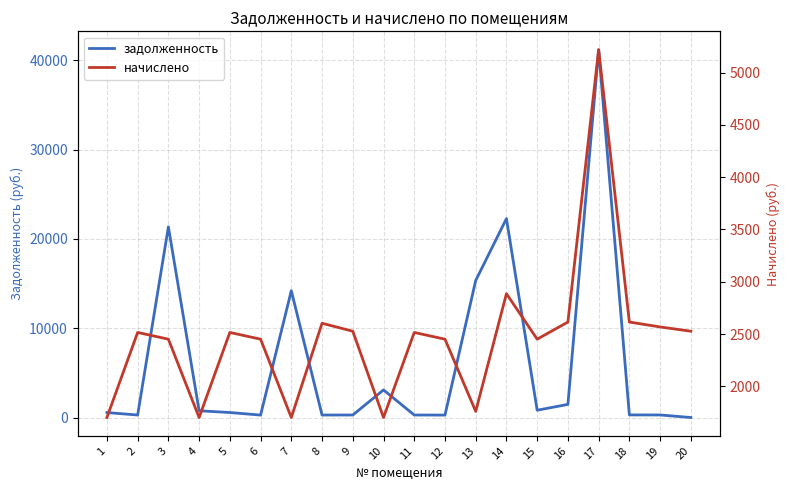

What is the average value of the начислено series?

2474.1